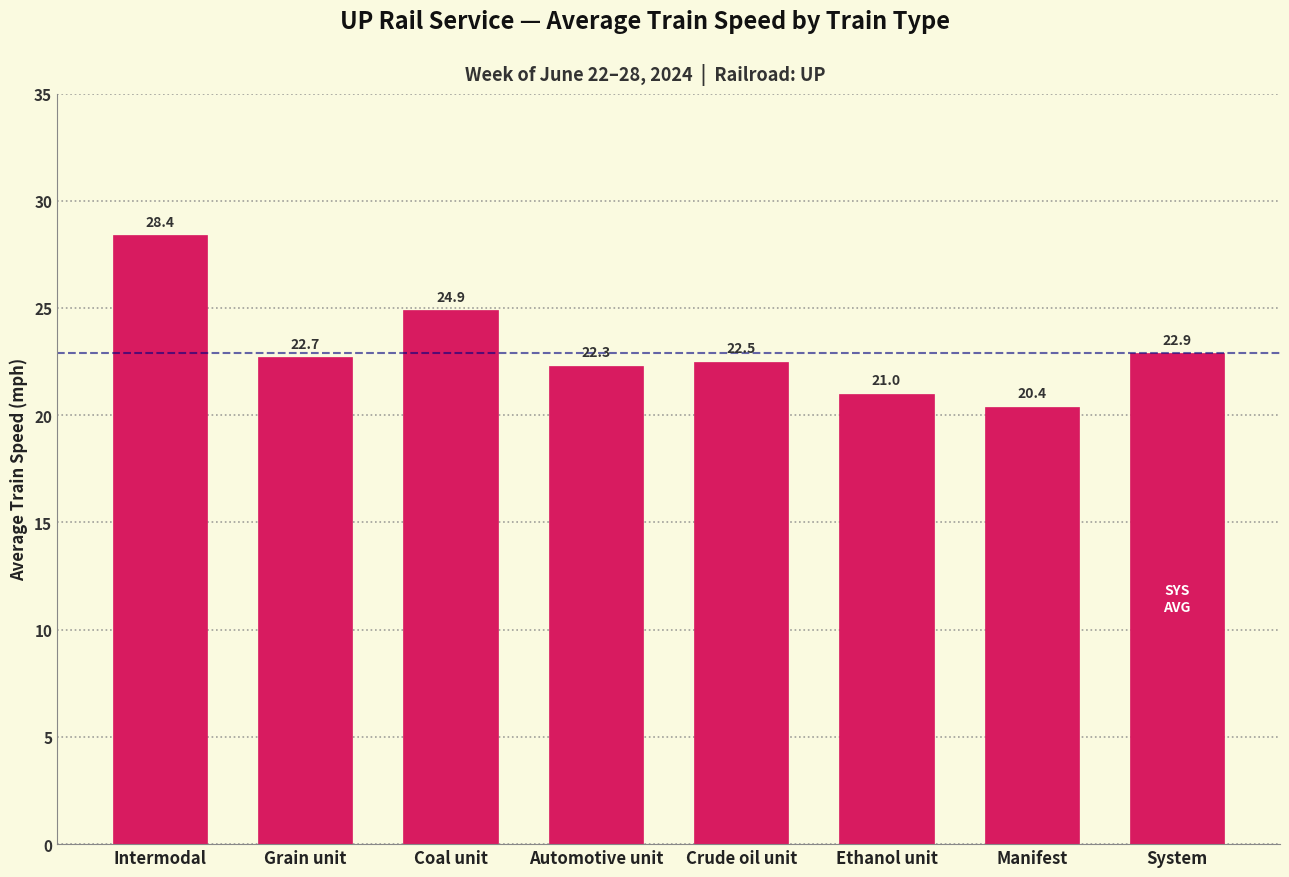

Reading left to right, what are all the values shown in this chart?

28.4	22.7	24.9	22.3	22.5	21.0	20.4	22.9